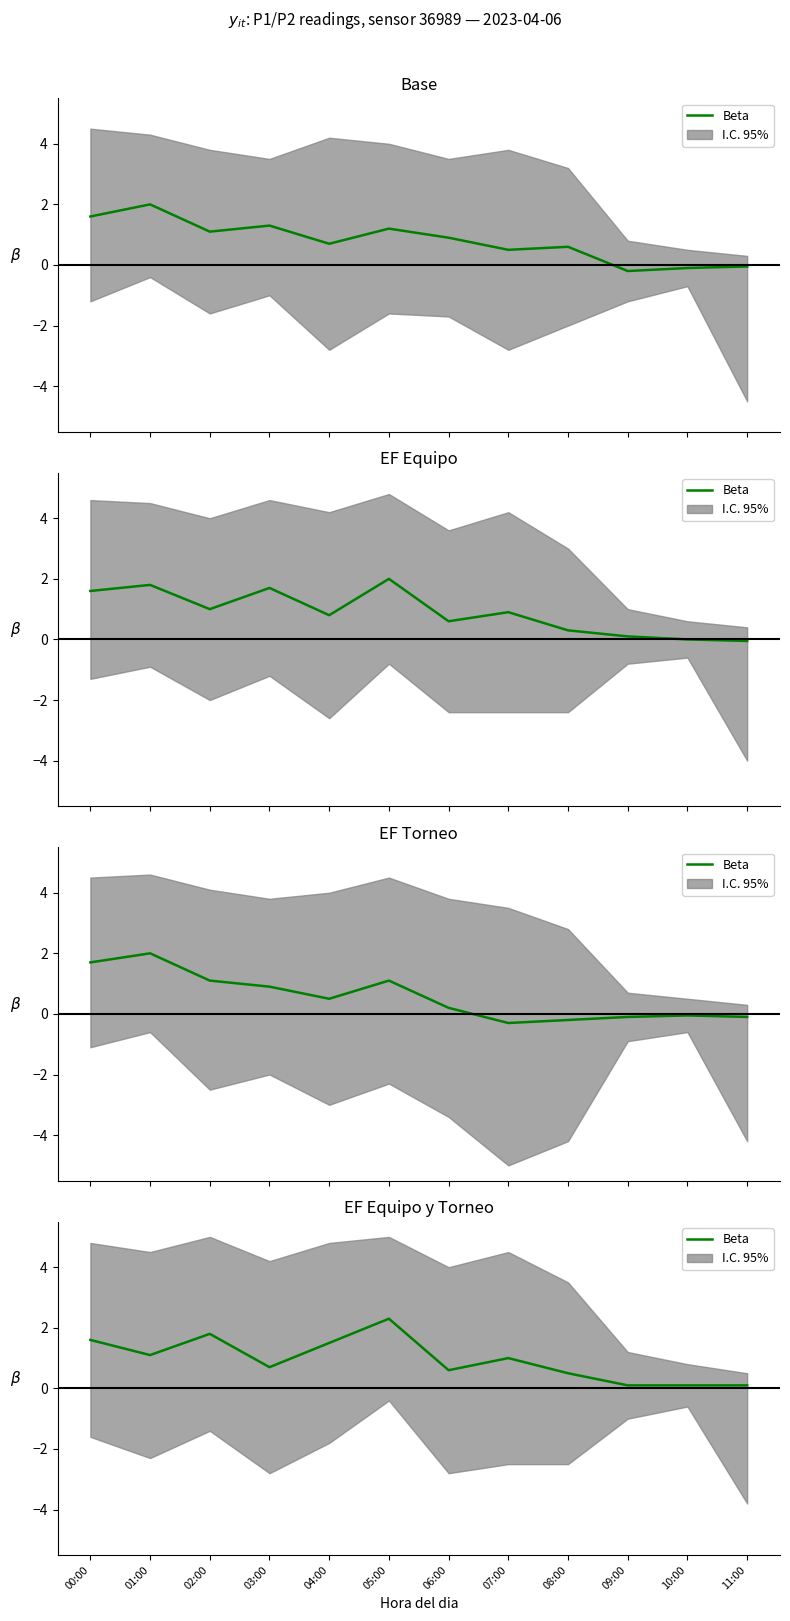

Where is the data nearest to the value 1?

07:00